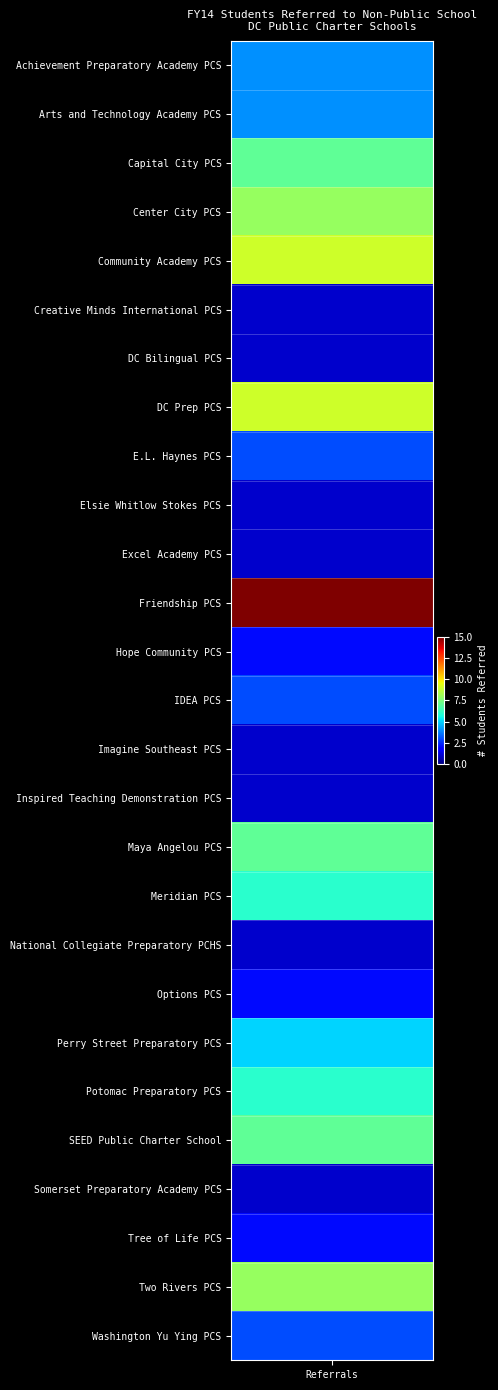

What is the difference between the maximum and minimum values?

14